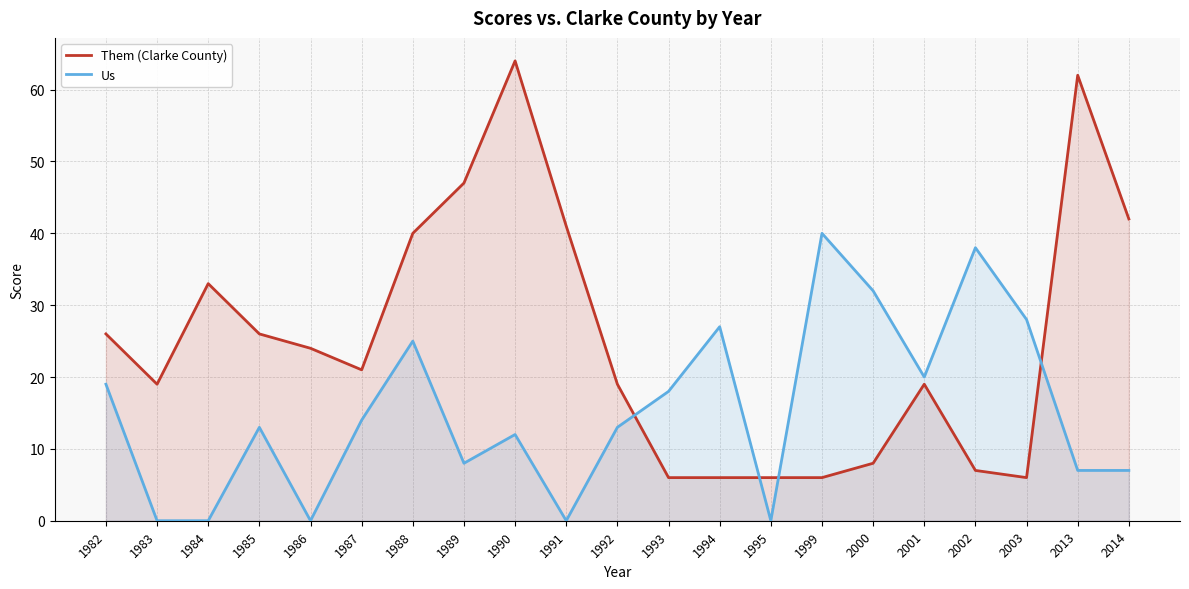

Is it true that Us equals -23 at 1986?

False